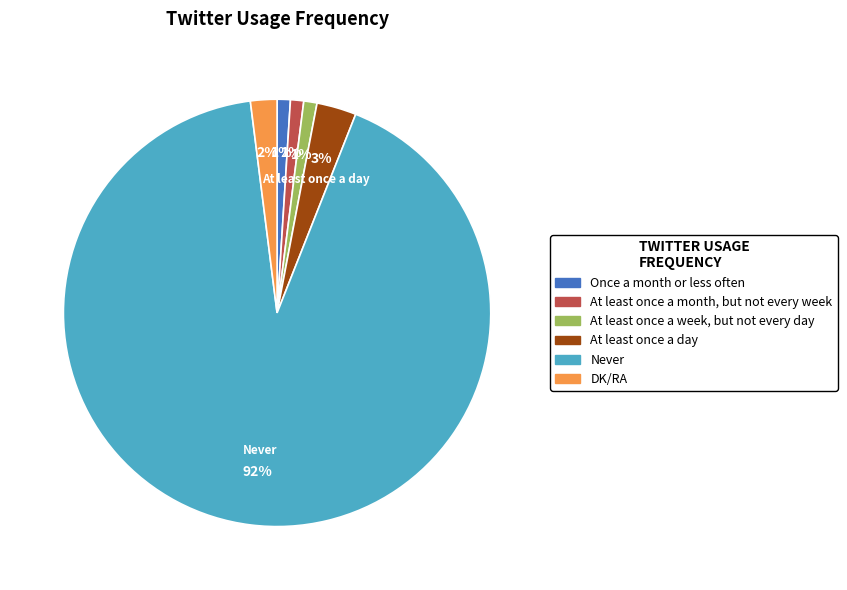

To the nearest percent, what is the average slice percentage?

17%